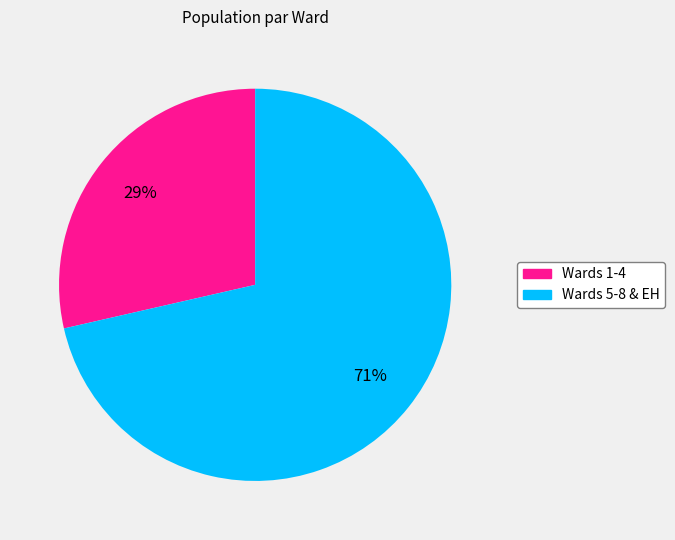

Is there any slice that represents more than half of the pie?

Yes